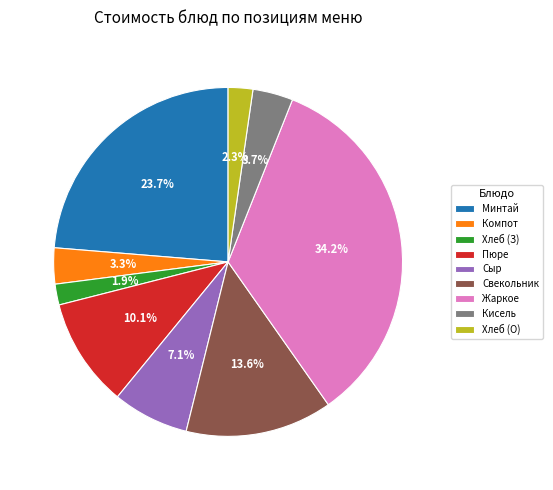

Which category has the biggest portion of the pie?

Жаркое